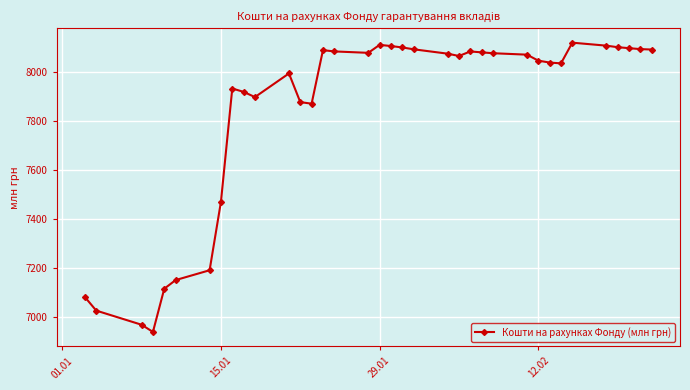

What is the difference between the maximum and minimum values?

1182.2